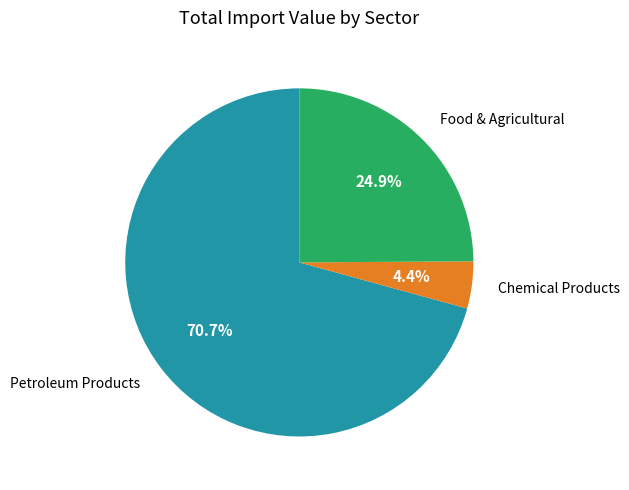

Which category has the smallest portion of the pie?

Chemical Products